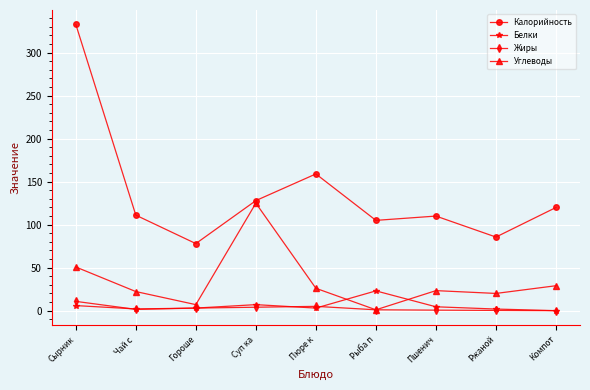

Which series has the largest range (max minus min)?

Калорийность